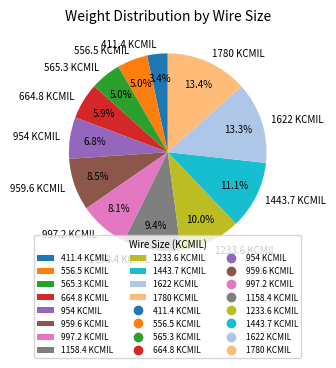

How many segments does this pie chart have?

12